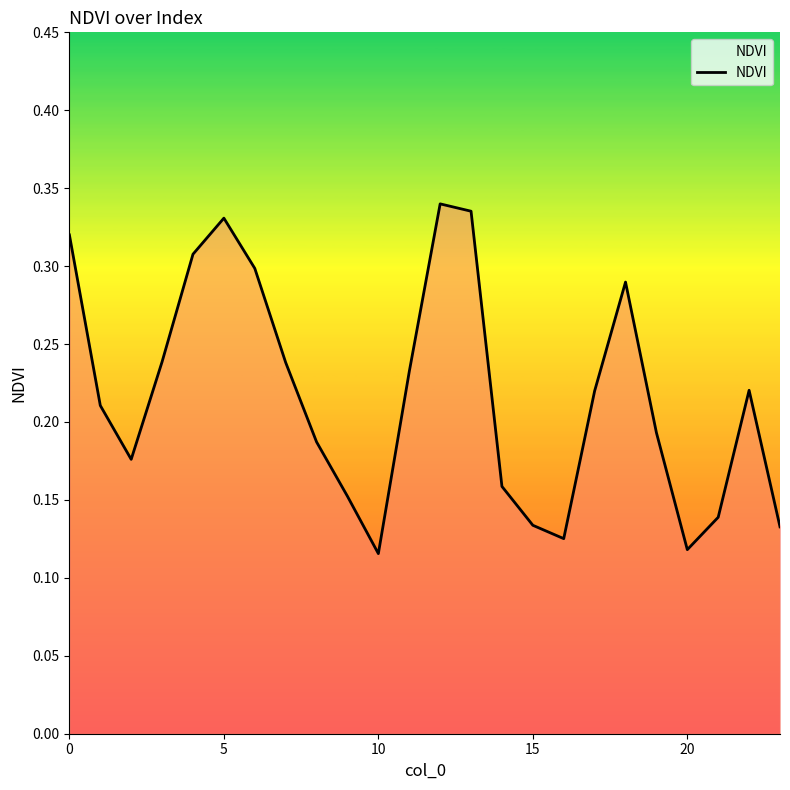

The chart shows a value of 0.2 at 10. True or false?

False